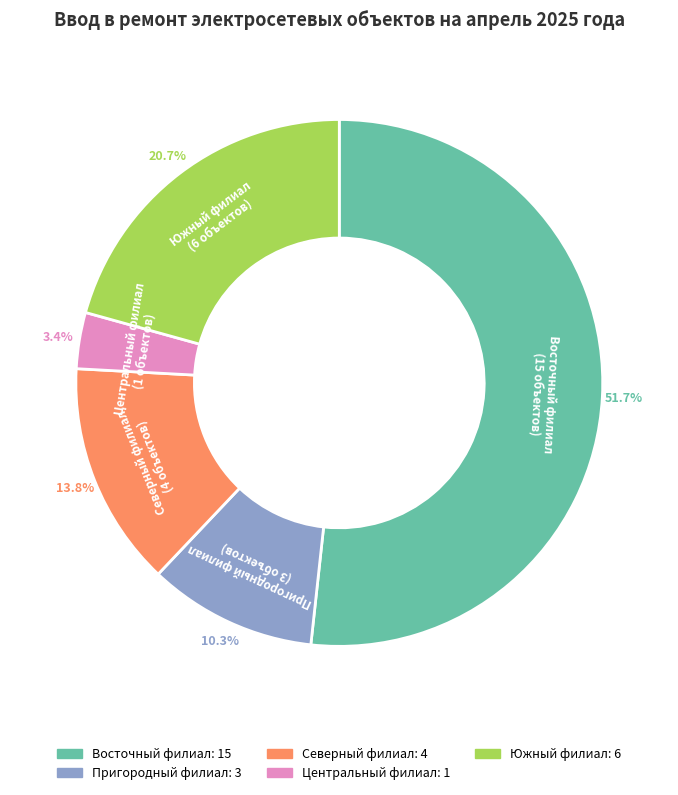

Does any single category account for the majority?

Yes